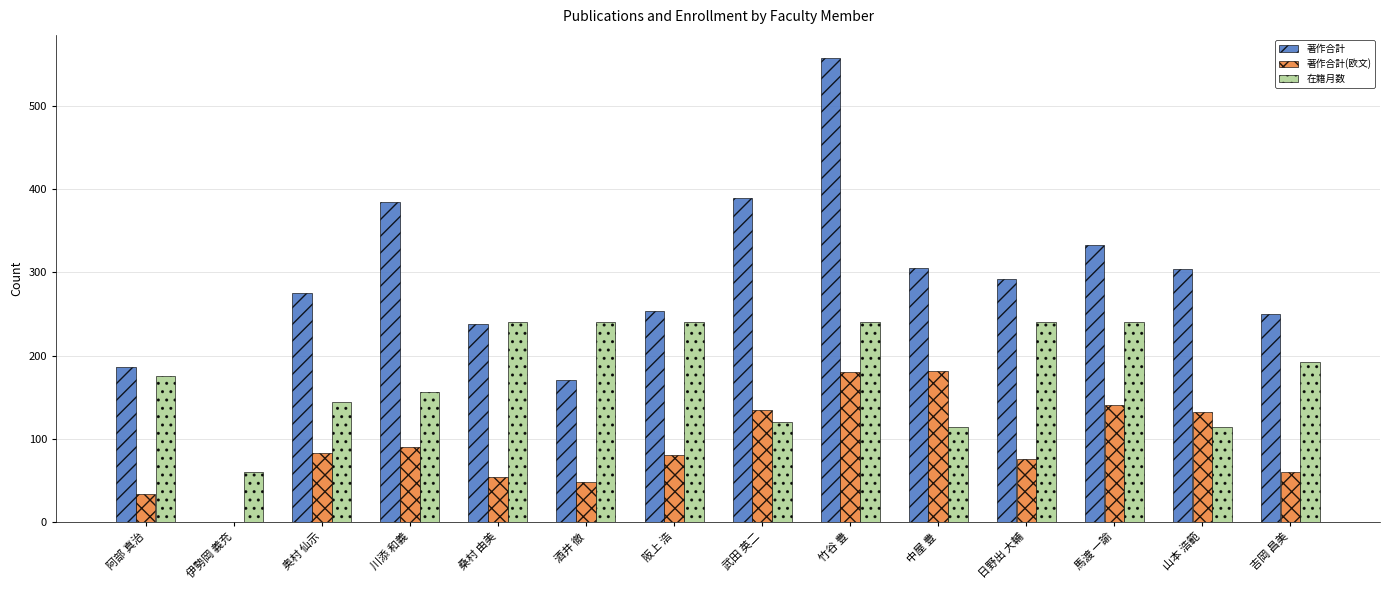

Which series has the largest total across all categories?

著作合計